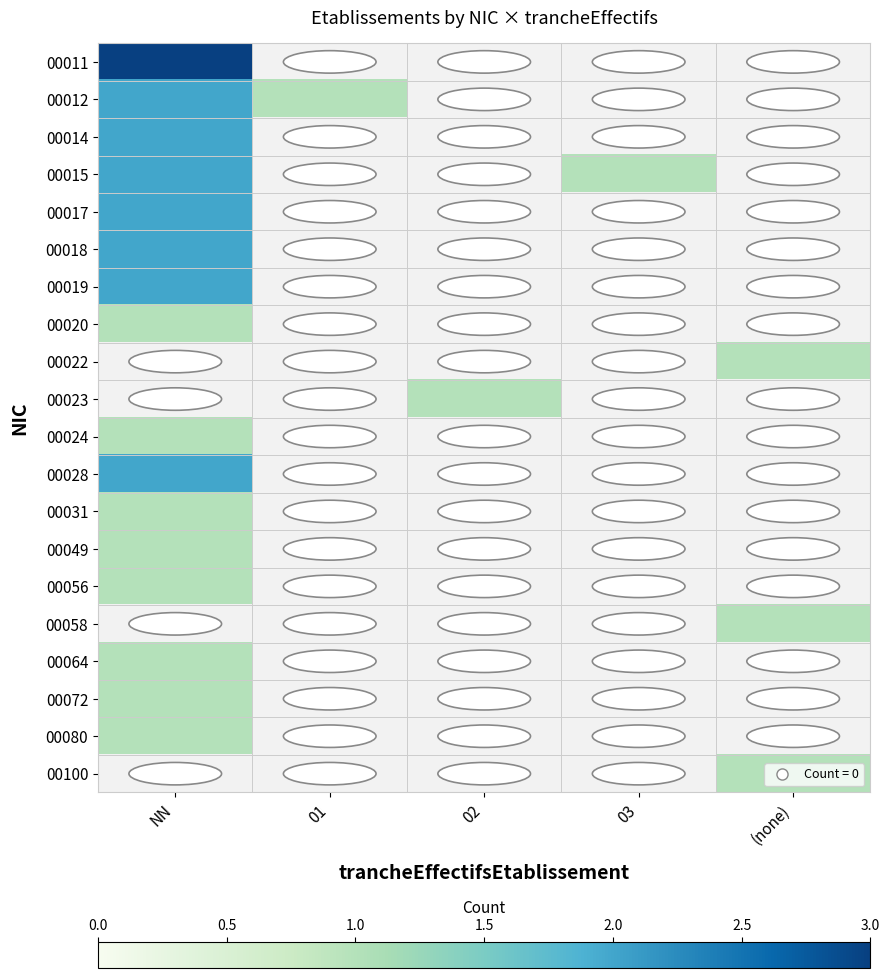

Which label corresponds to the smallest value in the chart?

01